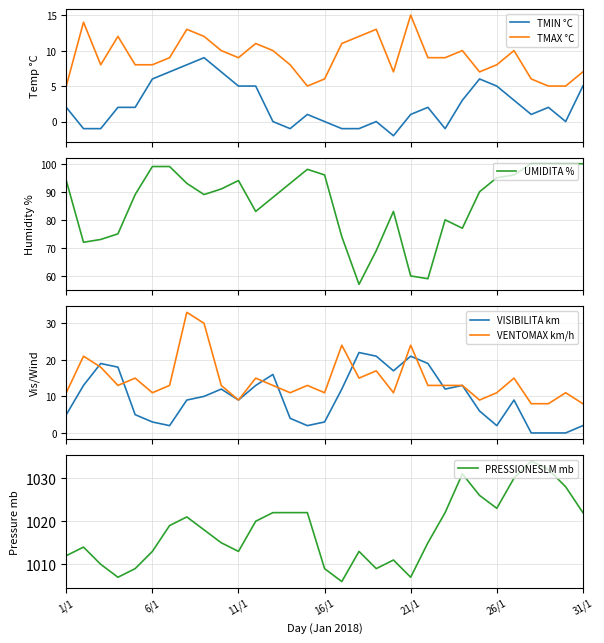

True or false: TMIN °C and TMAX °C cross at least once.

False